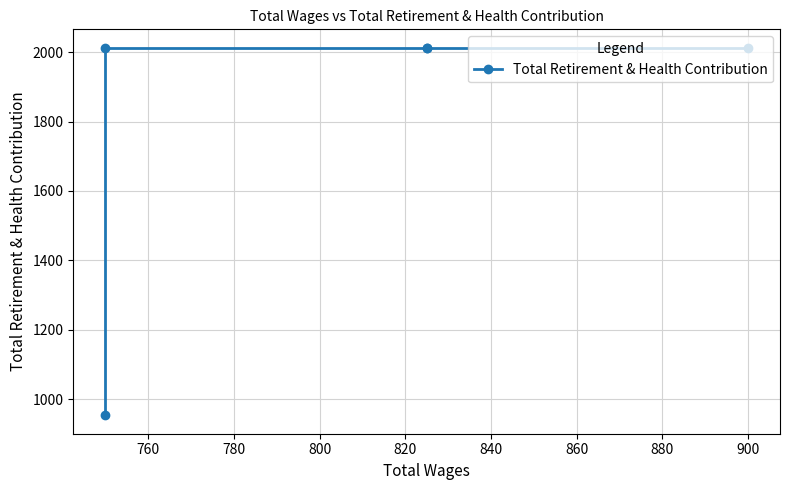

What is the sum of the values at 760 and 800?

4026